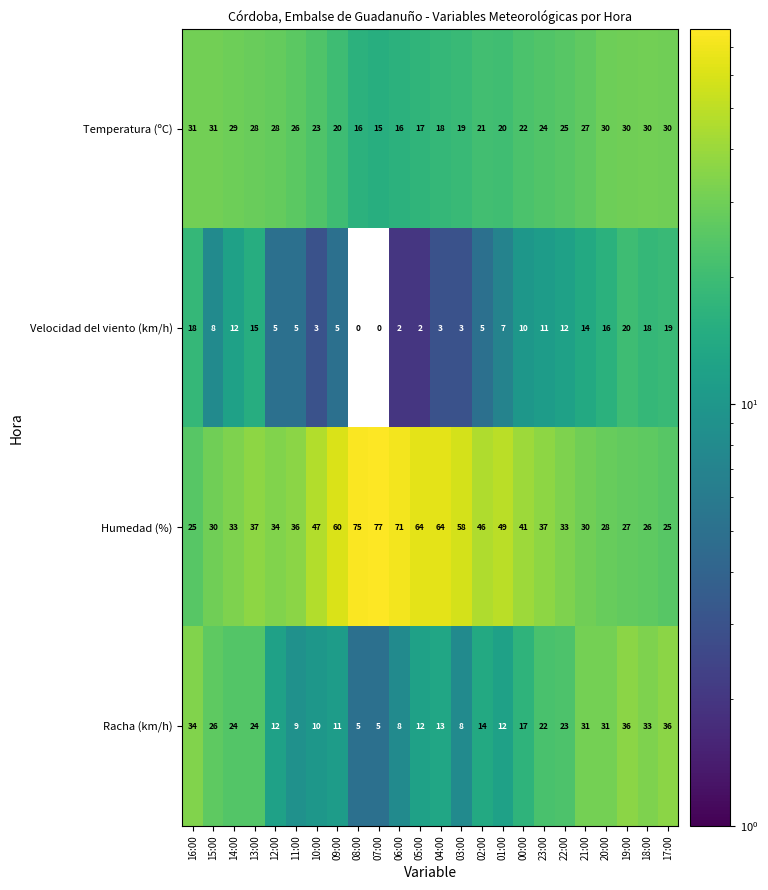

What is the total value across all series at 14:00?

98